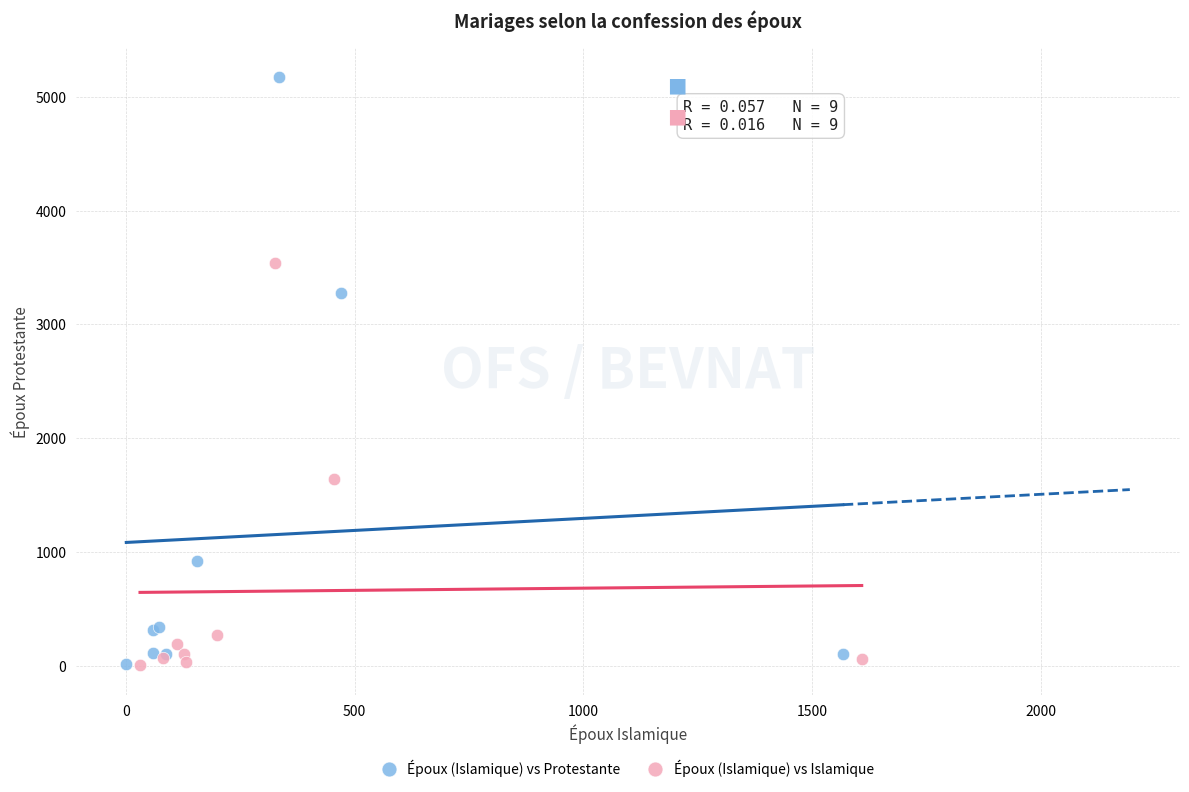

Which series reaches the maximum Y coordinate?

Époux (Islamique) vs Protestante